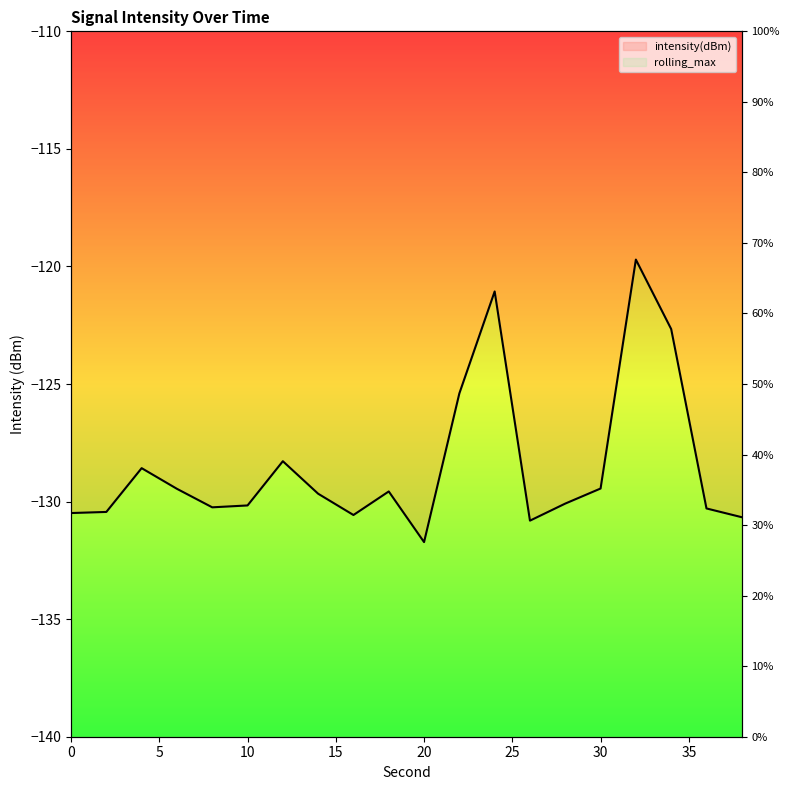

Reading left to right, extract all data points from this chart.

-130.5	-130.4	-128.6	-129.5	-130.2	-130.2	-128.3	-129.7	-130.6	-129.6	-131.7	-125.4	-121.1	-130.8	-130.1	-129.4	-119.7	-122.7	-130.3	-130.7